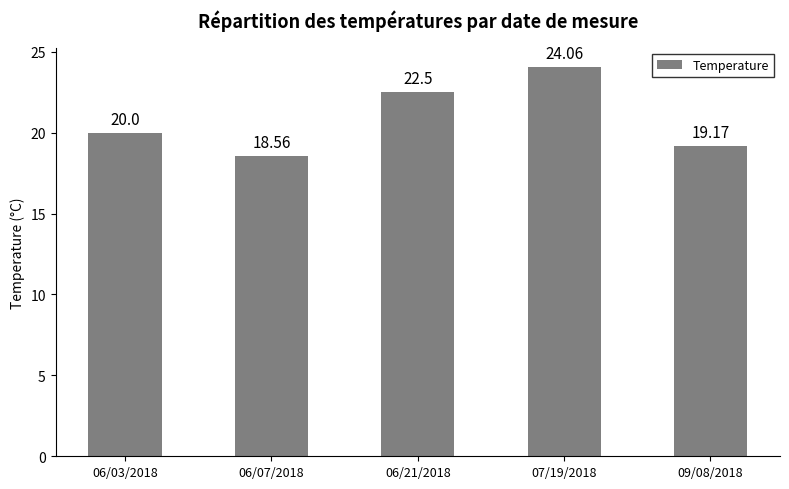

What is the average value?

20.9